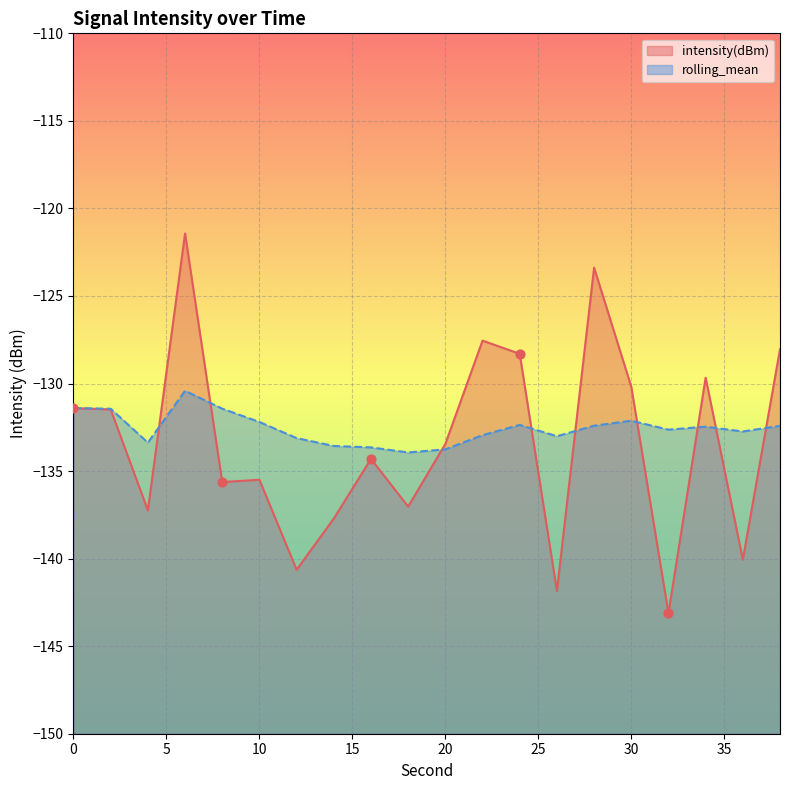

Which series has the widest spread of Y values?

intensity(dBm)